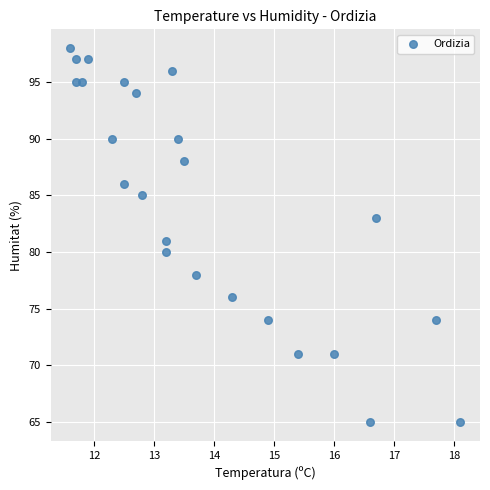

What is the range of Y values (max minus min)?

33